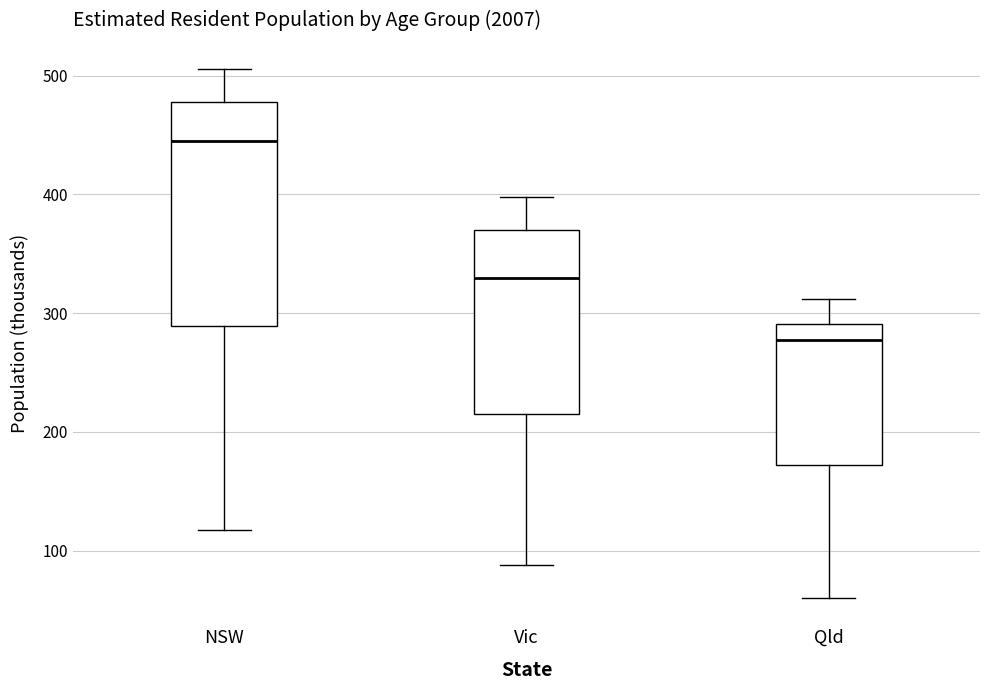

Reading left to right, read every box against the y-axis: the position of its median line, the range the box covers, and the ends of its whiskers. The values are not printed on the chart, so give them approximately, as read against the axis.

NSW: median 440, box 290 to 480, whiskers 120 to 510
Vic: median 330, box 210 to 370, whiskers 90 to 400
Qld: median 280, box 170 to 290, whiskers 60 to 310